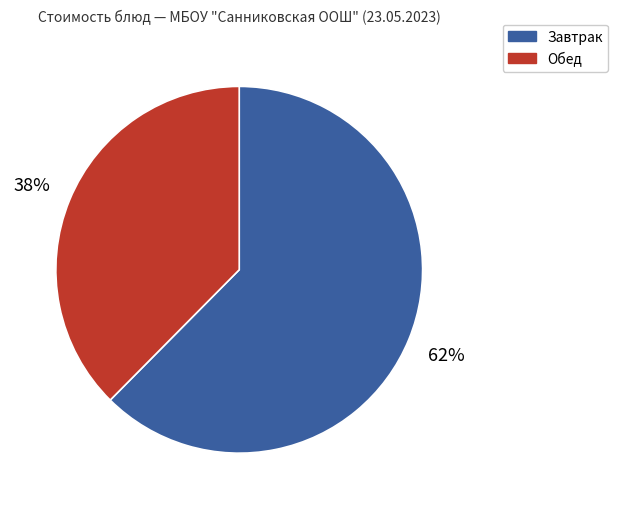

To the nearest percent, what is the average slice percentage?

50%